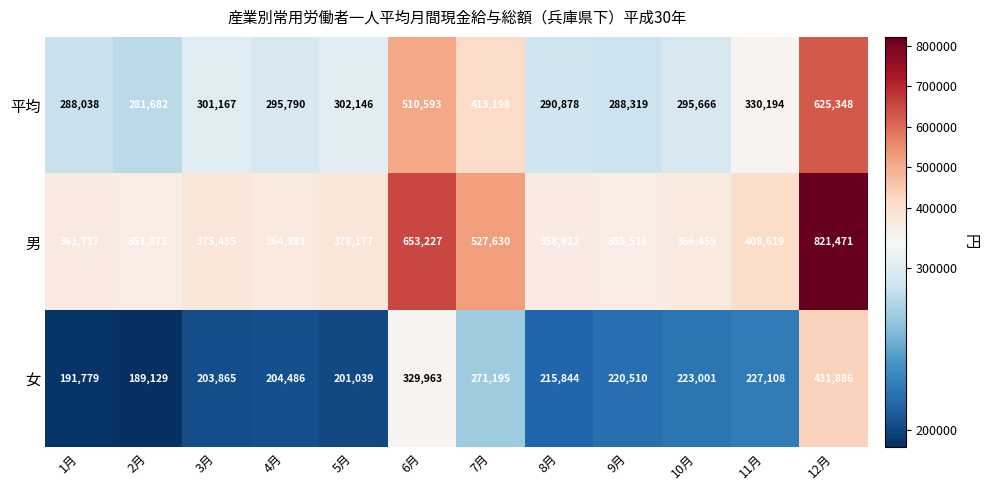

Which series has the largest range (max minus min)?

男